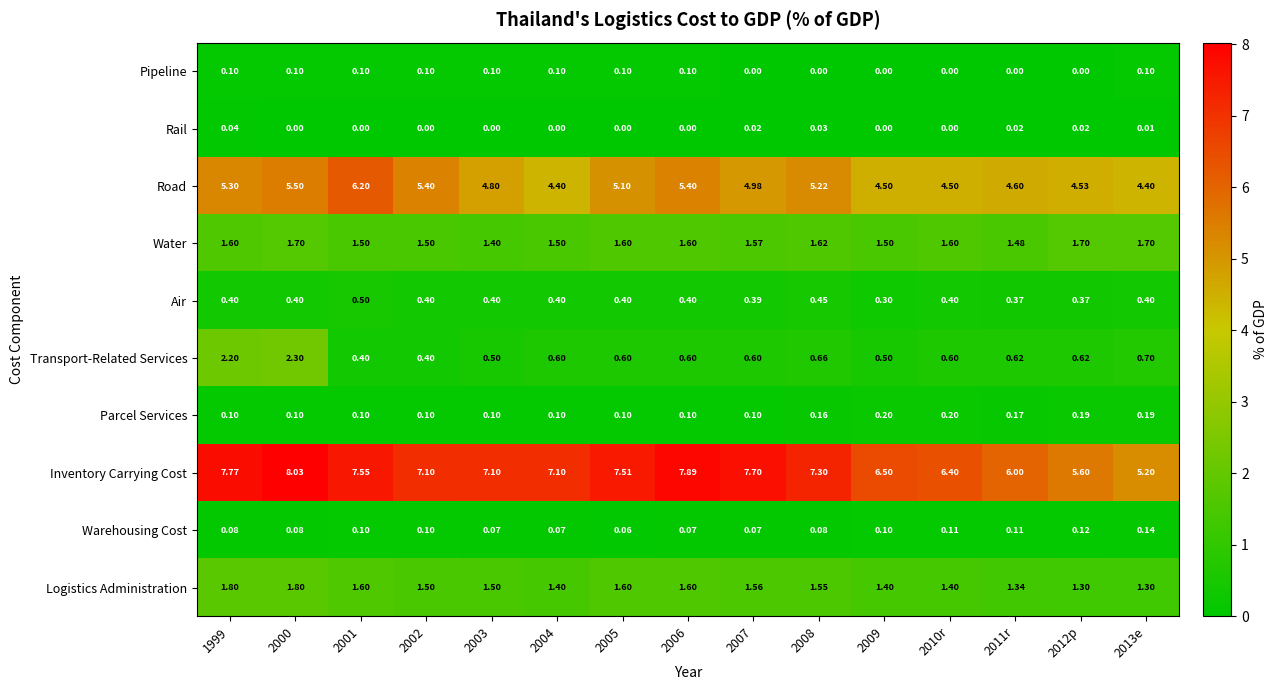

Which series has the largest range (max minus min)?

Inventory Carrying Cost